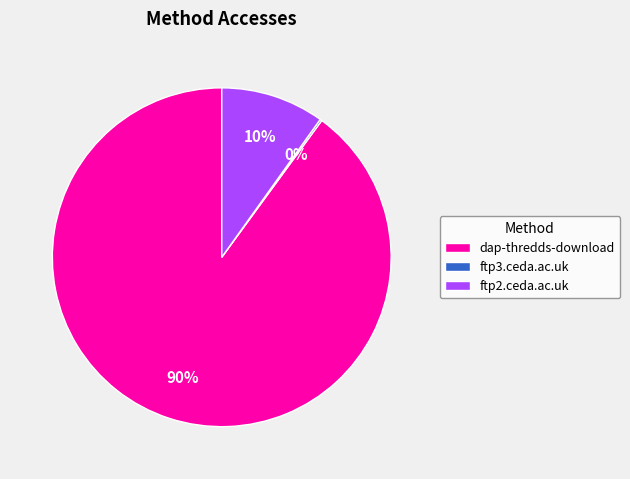

To the nearest percent, what is the average slice percentage?

33%